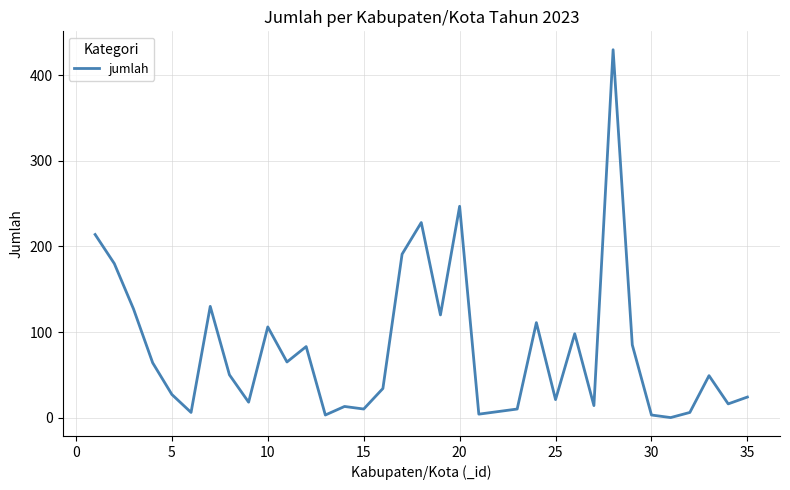

How many categories are shown in the chart?

35